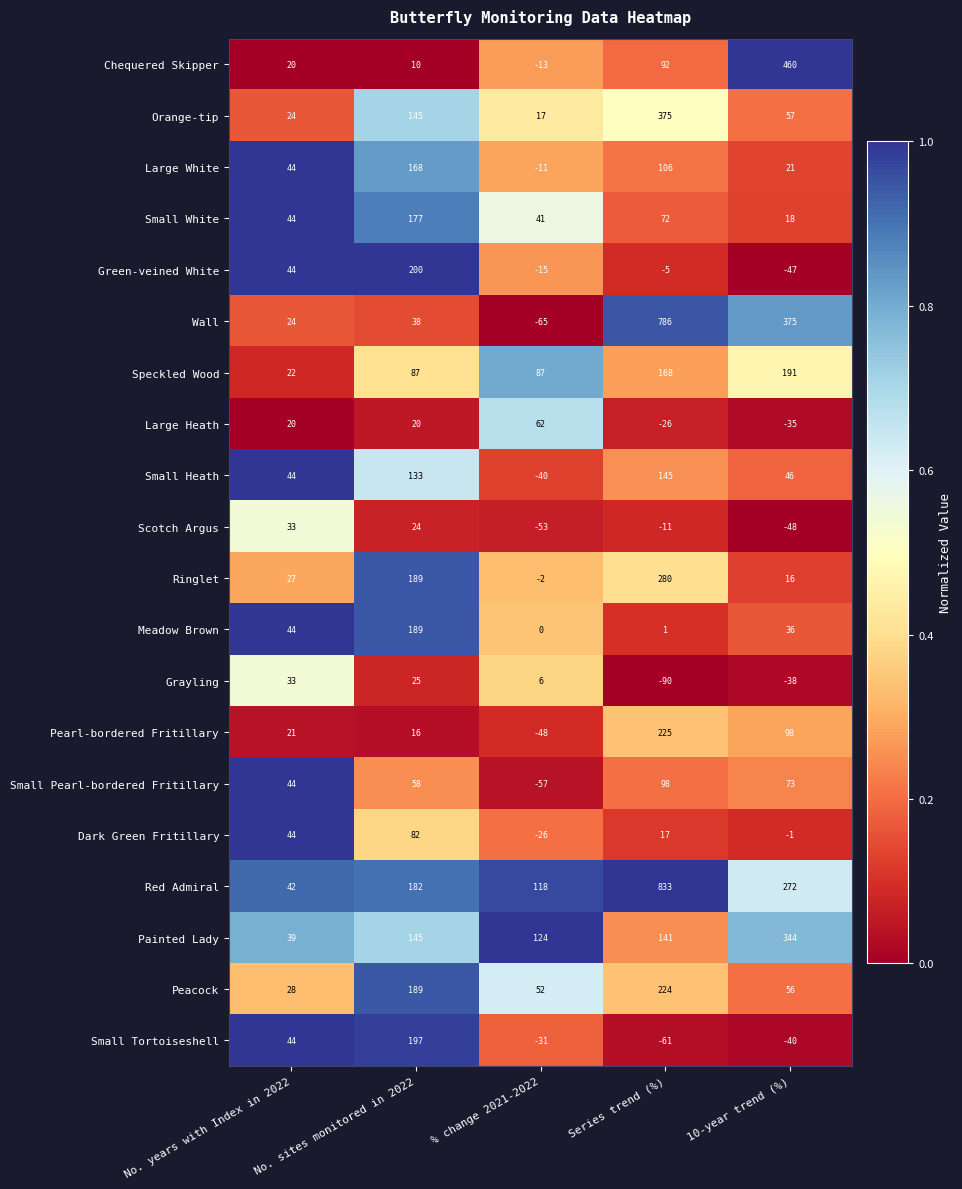

What is the sum of all Dark Green Fritillary values?

116